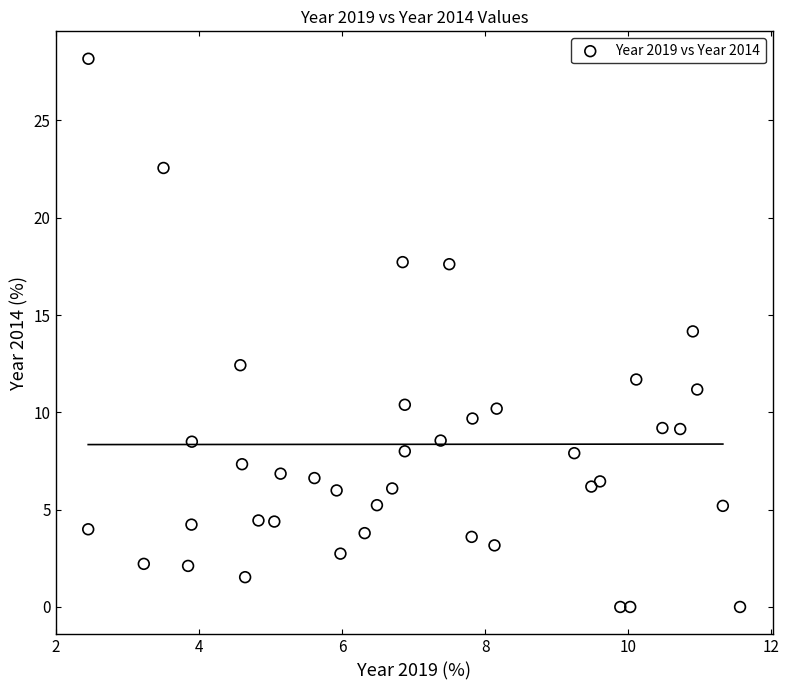

What is the range of X values (max minus min)?

9.1